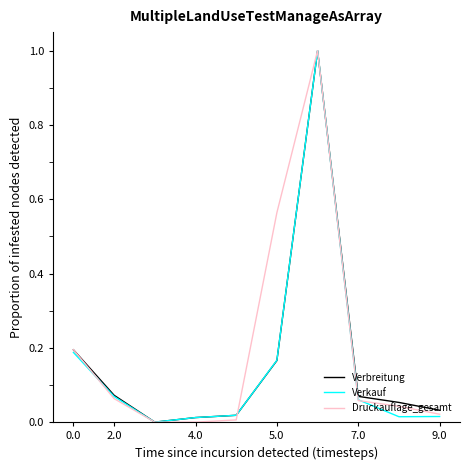

What is the greatest value displayed?

1.0